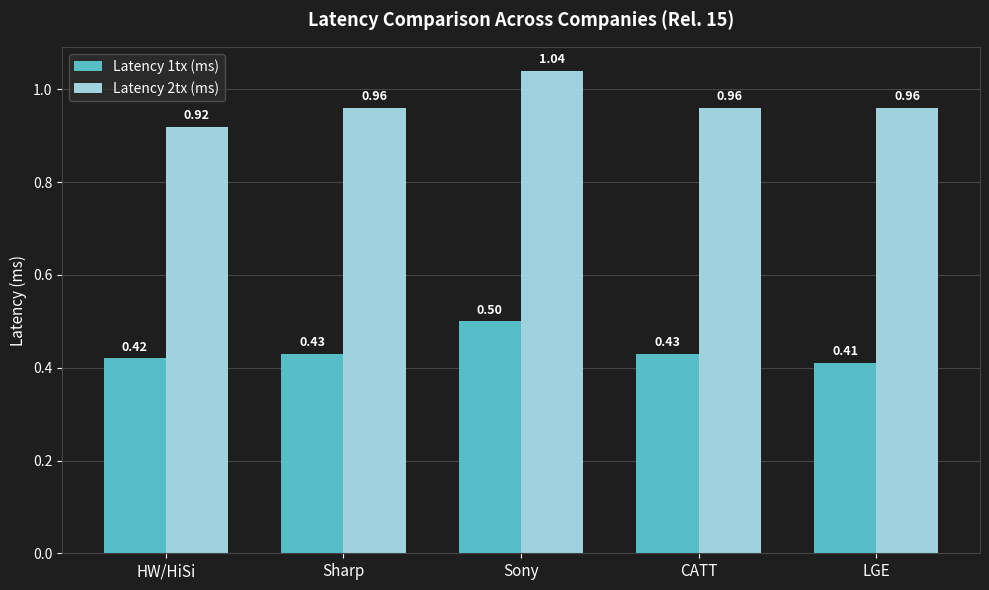

At which category is the sum across all series the highest?

Sony